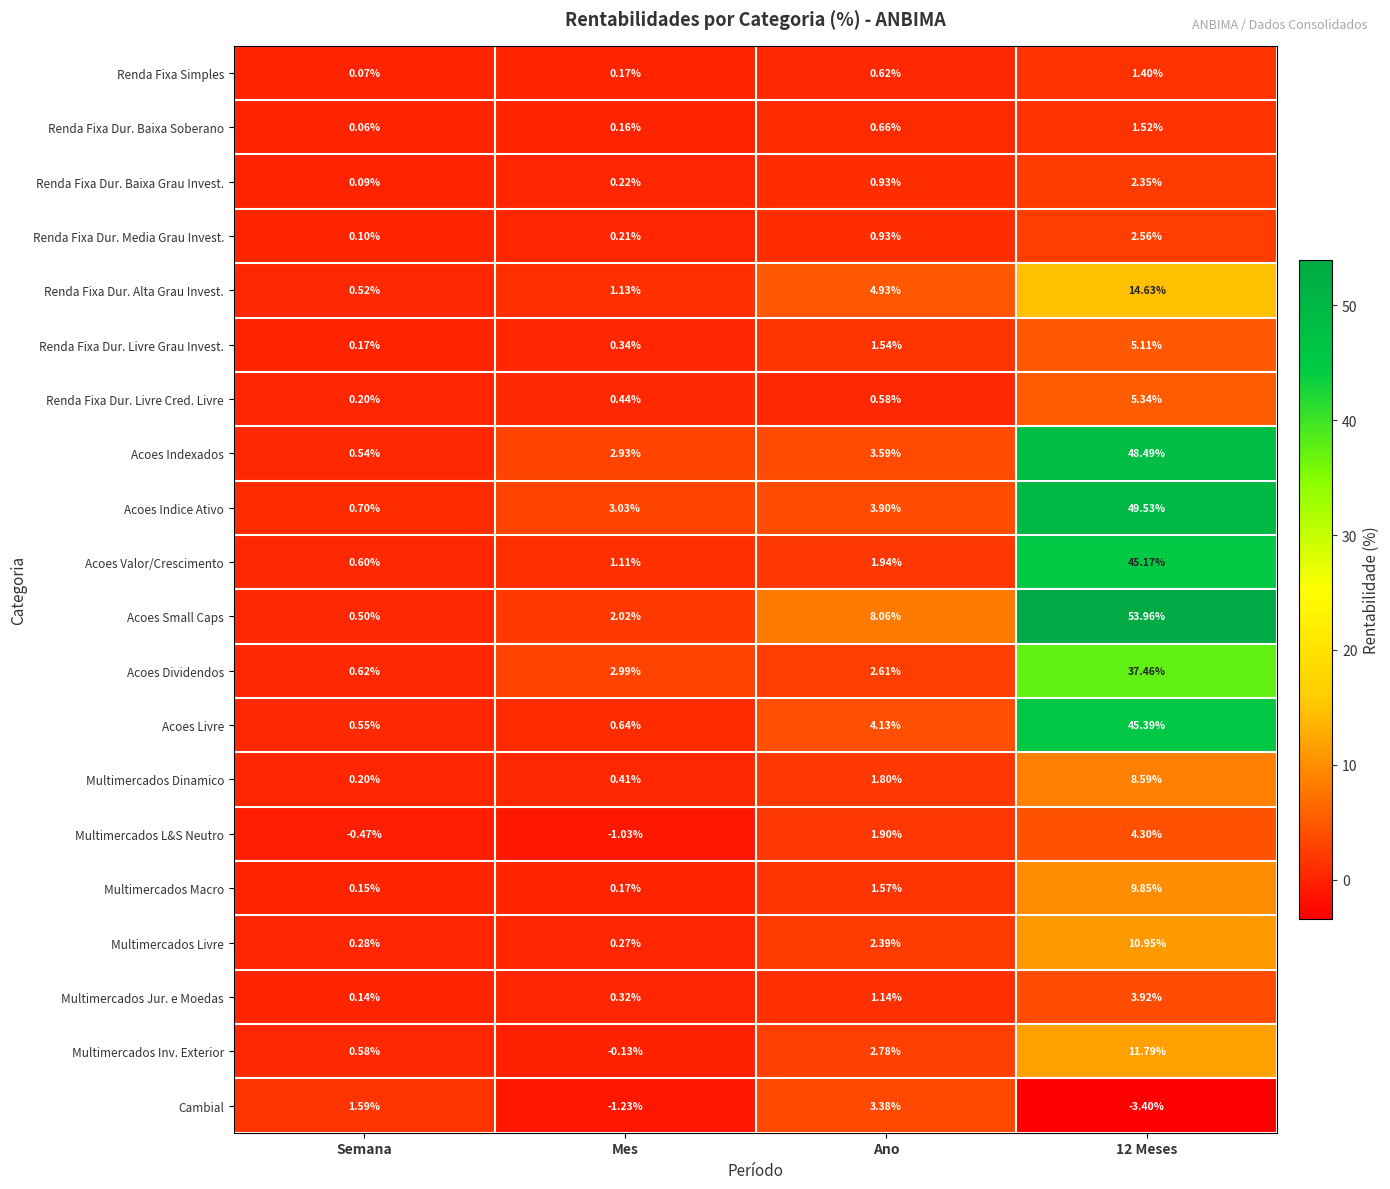

Which category has the lowest value in the Multimercados L&S Neutro series?

Mes